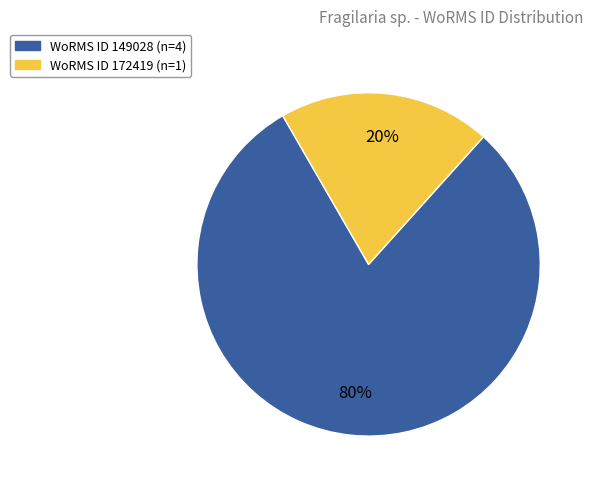

To the nearest percent, what is the average slice percentage?

50%